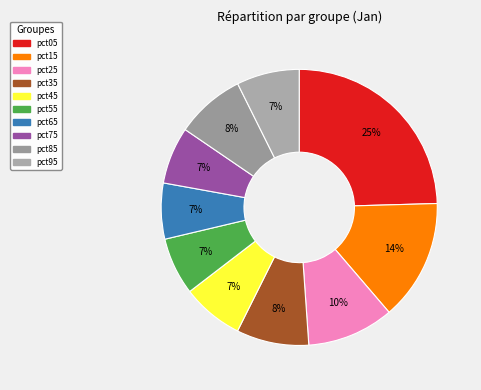

What percentage is the pct05 slice, to the nearest percent?

25%